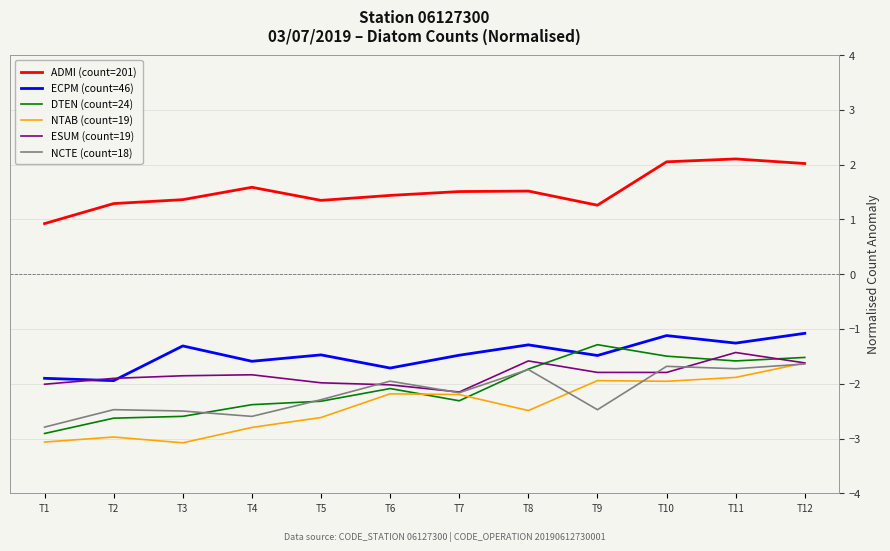

What is the spread (max minus min) of values at T4?

4.4